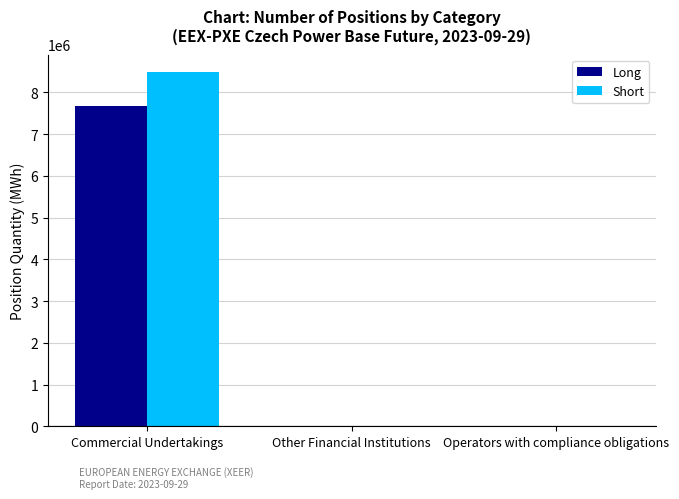

Which series has the largest range (max minus min)?

Short